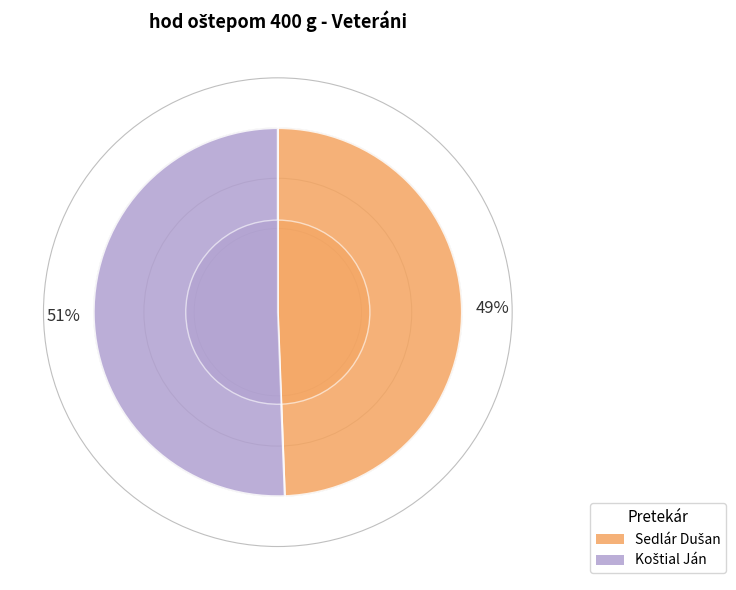

Which category has the biggest portion of the pie?

Koštial Ján